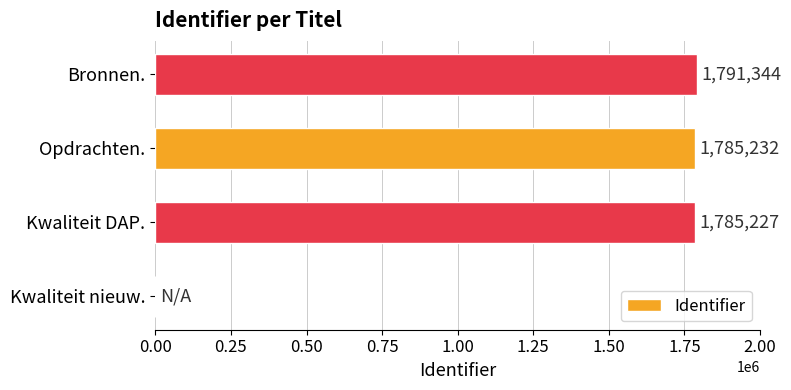

Which has a higher value, Bronnen. or Kwaliteit nieuw.?

Bronnen.